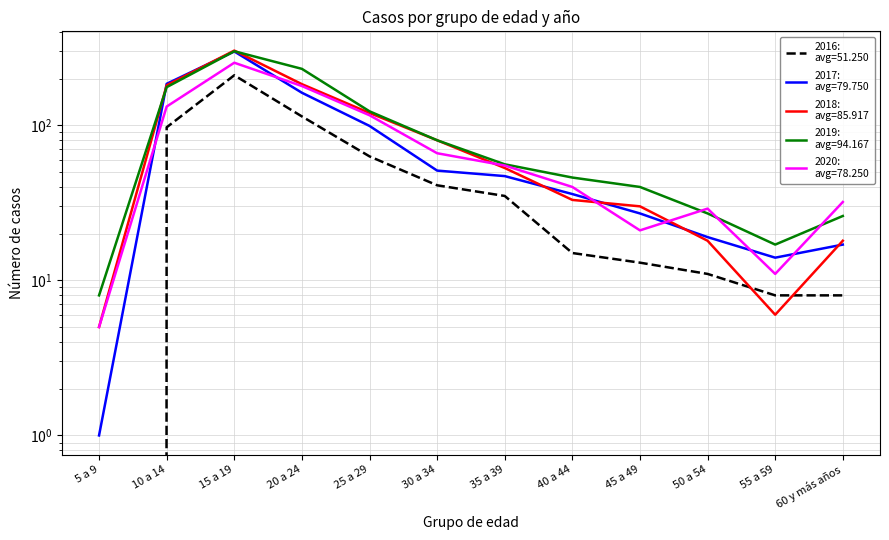

What is the difference between the maximum and minimum values in the casos_ano_2020 series?

248